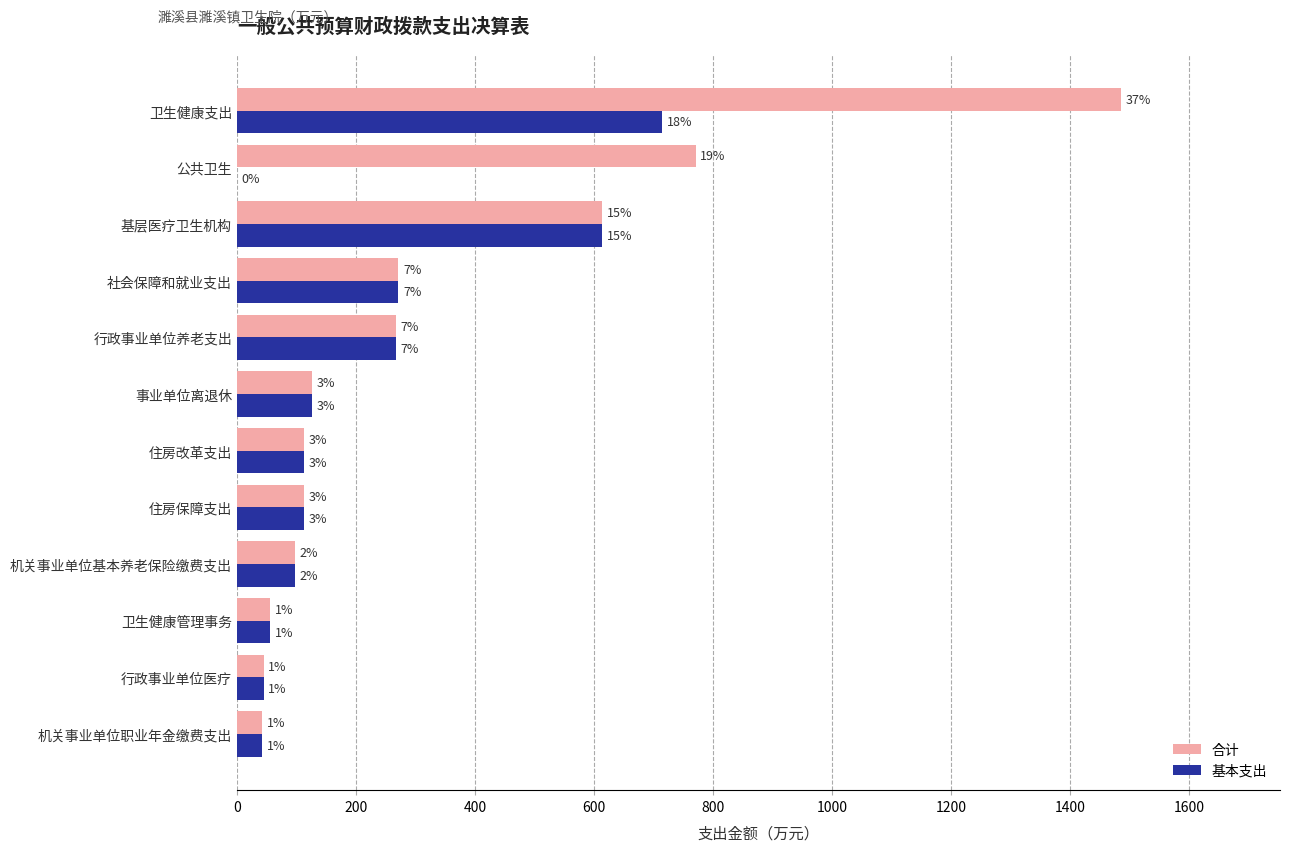

What is the difference between the maximum and minimum values in the 基本支出 series?

714.6